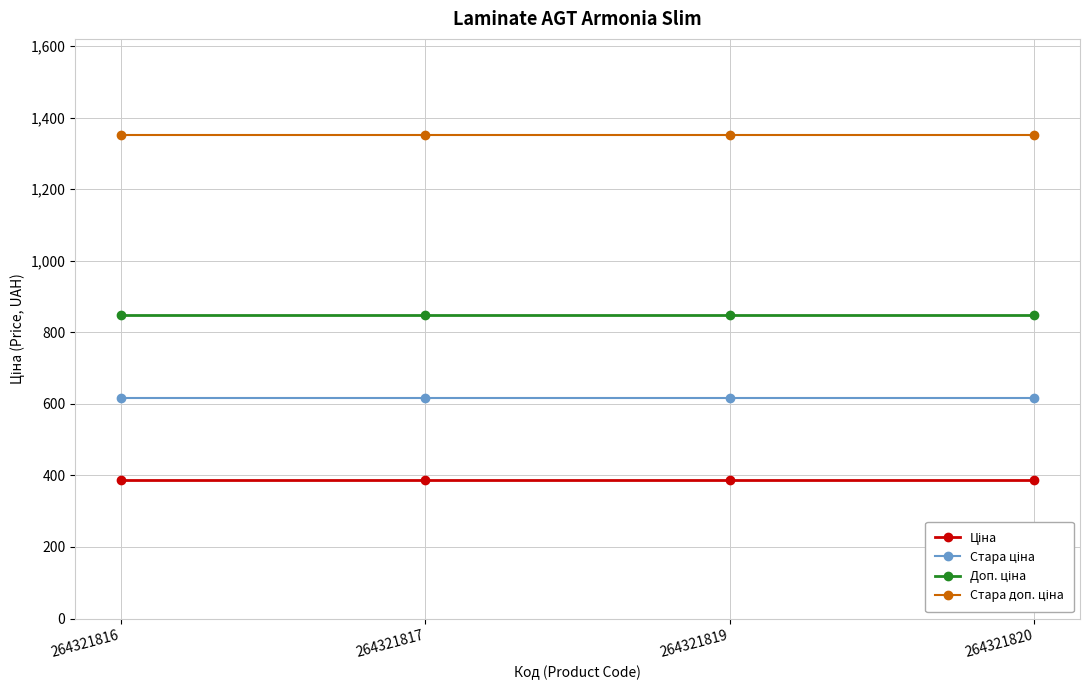

Does the chart have visible grid lines?

Yes